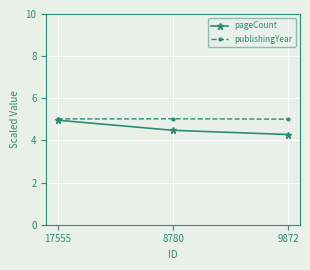

List the labels in order of pageCount value, smallest first.

9872, 8780, 17555